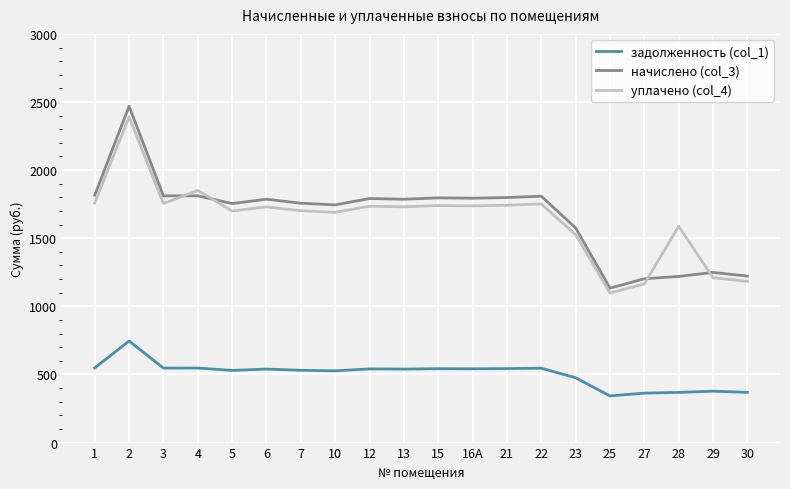

Is the value of начислено (col_3) at 10 greater than the value of задолженность (col_1) at 30?

Yes